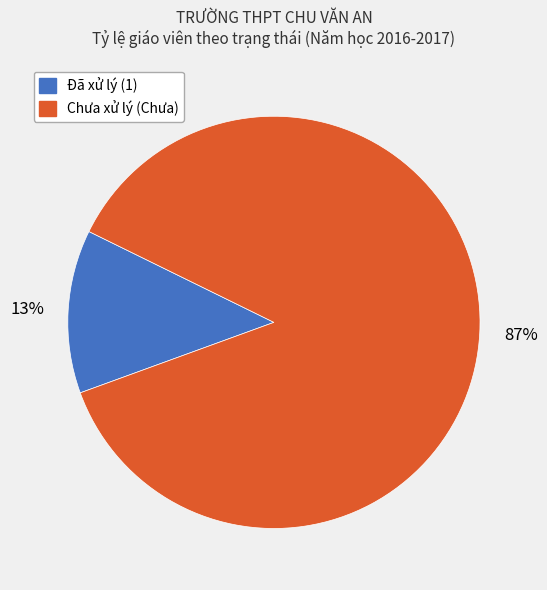

To the nearest percent, what percentage of the pie is Đã xử lý (1)?

13%